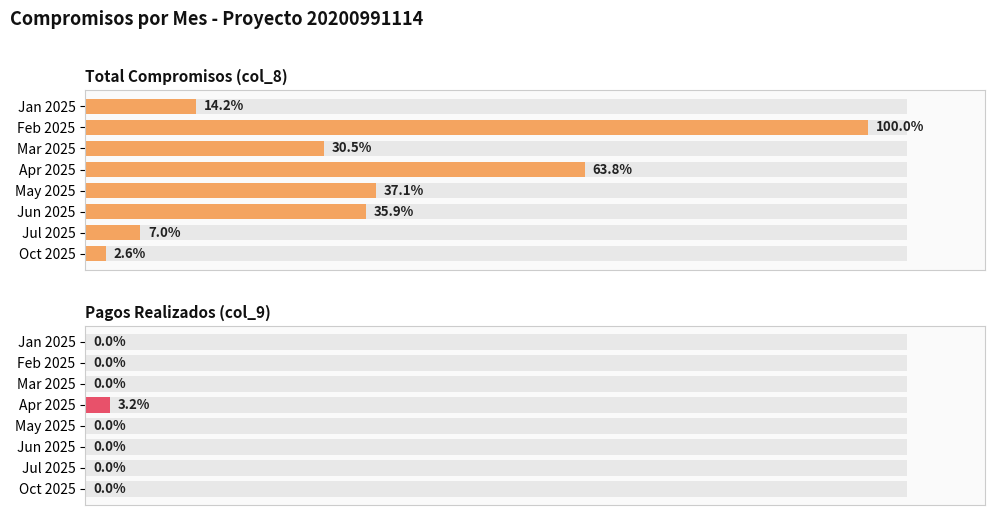

How many positive values does the Pagos Realizados (col_9) series have?

1